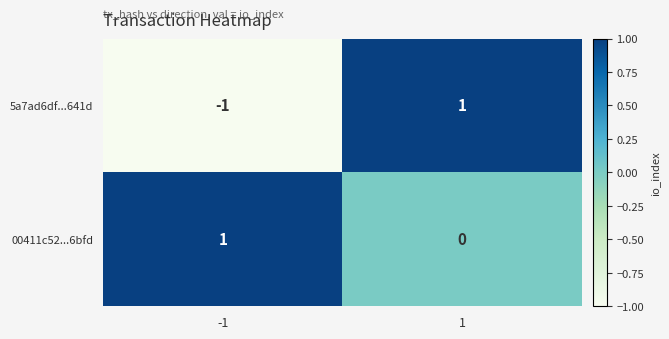

The value of 5a7ad6df...641d at -1 is -1. True or false?

True